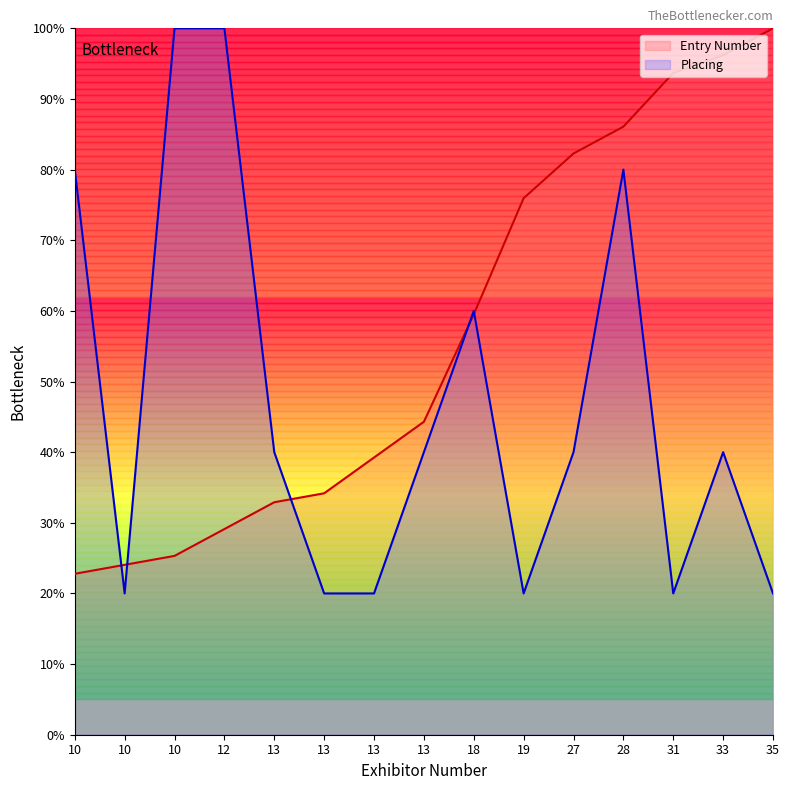

Which series ends up on top after the final intersection of Placing and Entry Number?

Entry Number